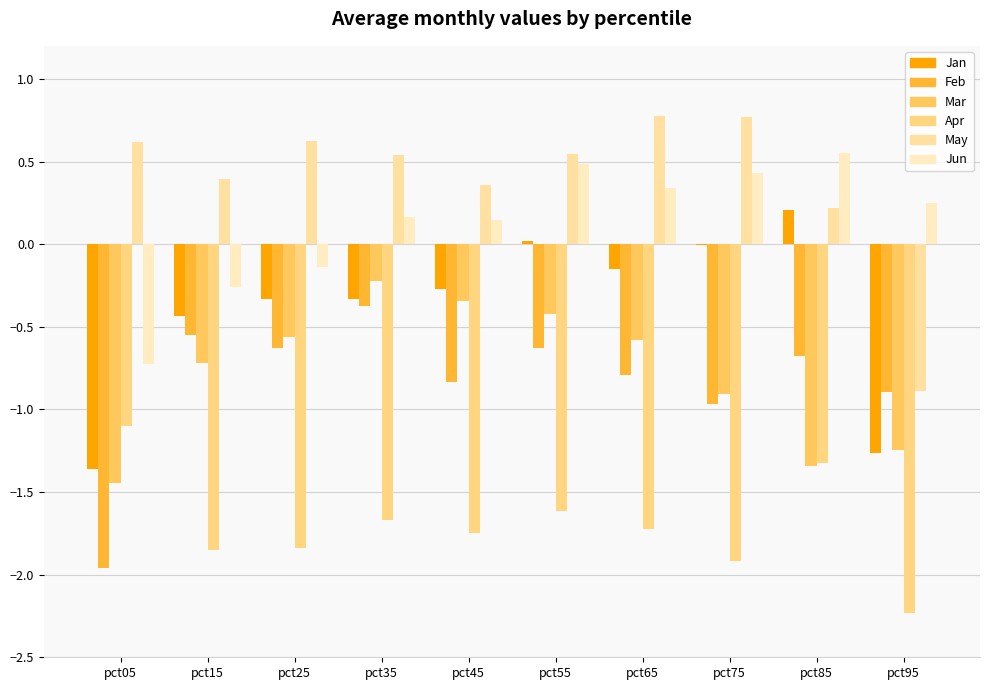

Between pct55 and pct65, which series saw the biggest shift?

May